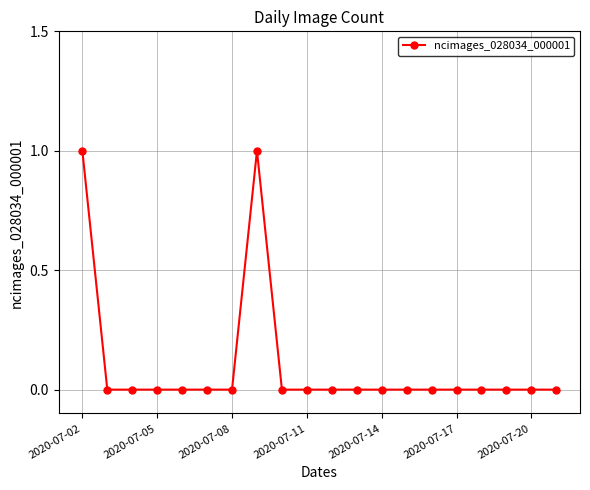

True or false: there are more than 0 points higher than both neighbors.

True